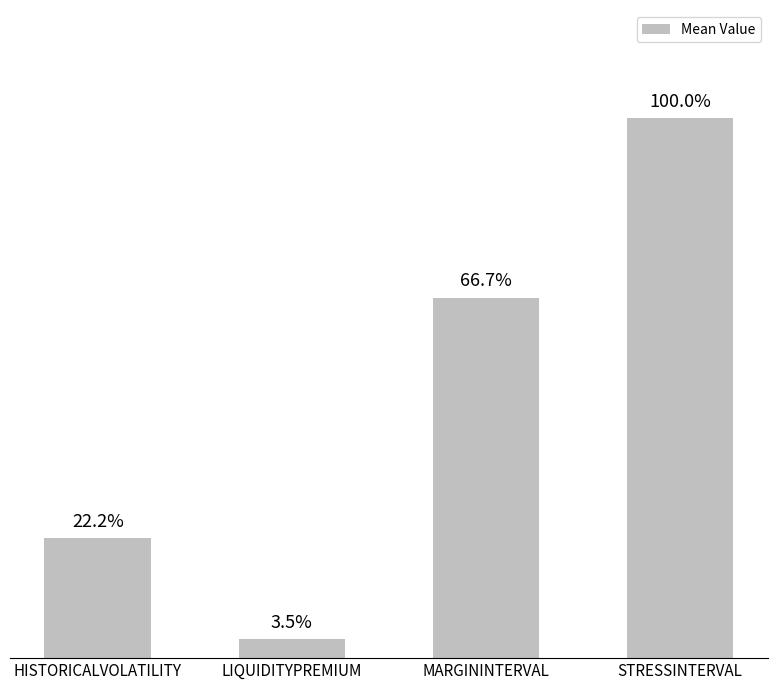

Between MARGININTERVAL and STRESSINTERVAL, which is larger?

STRESSINTERVAL